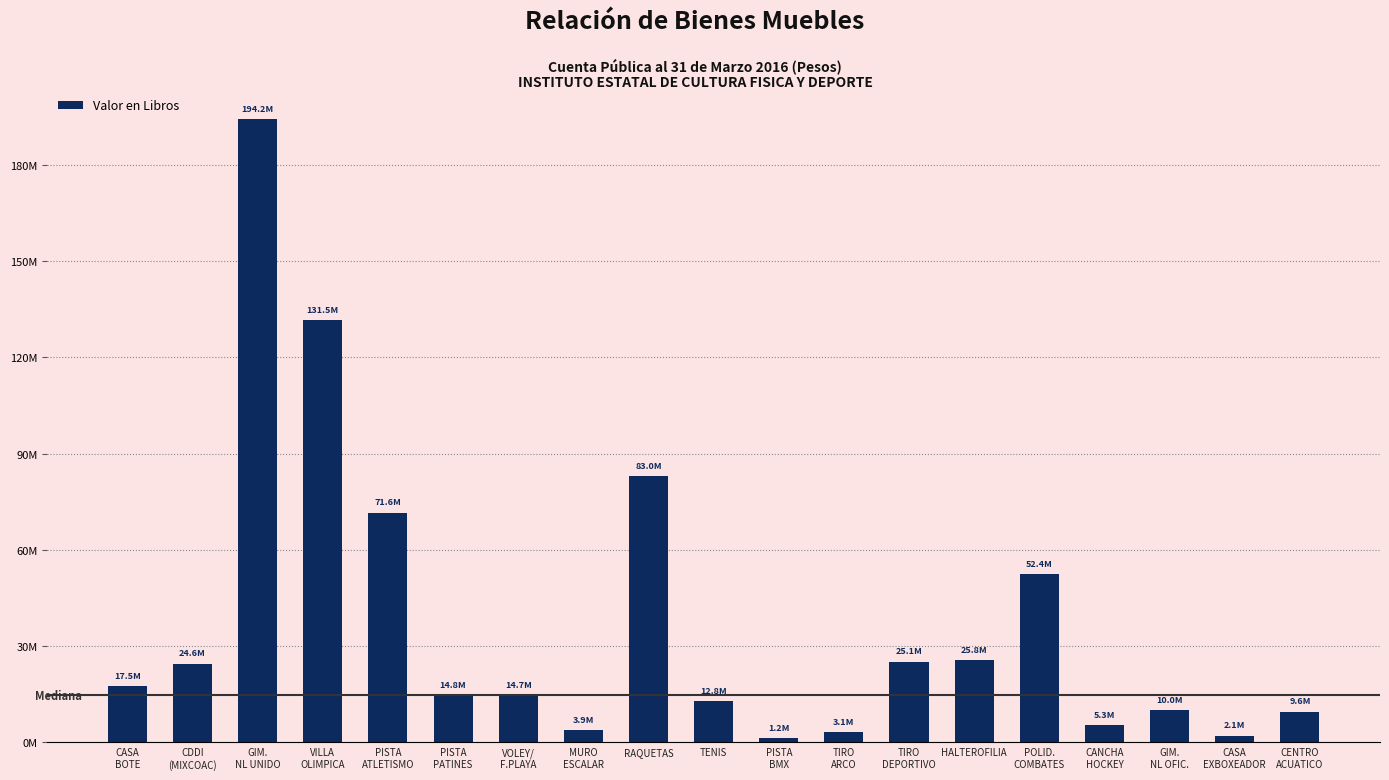

What position from the left is PISTA
PATINES?

6